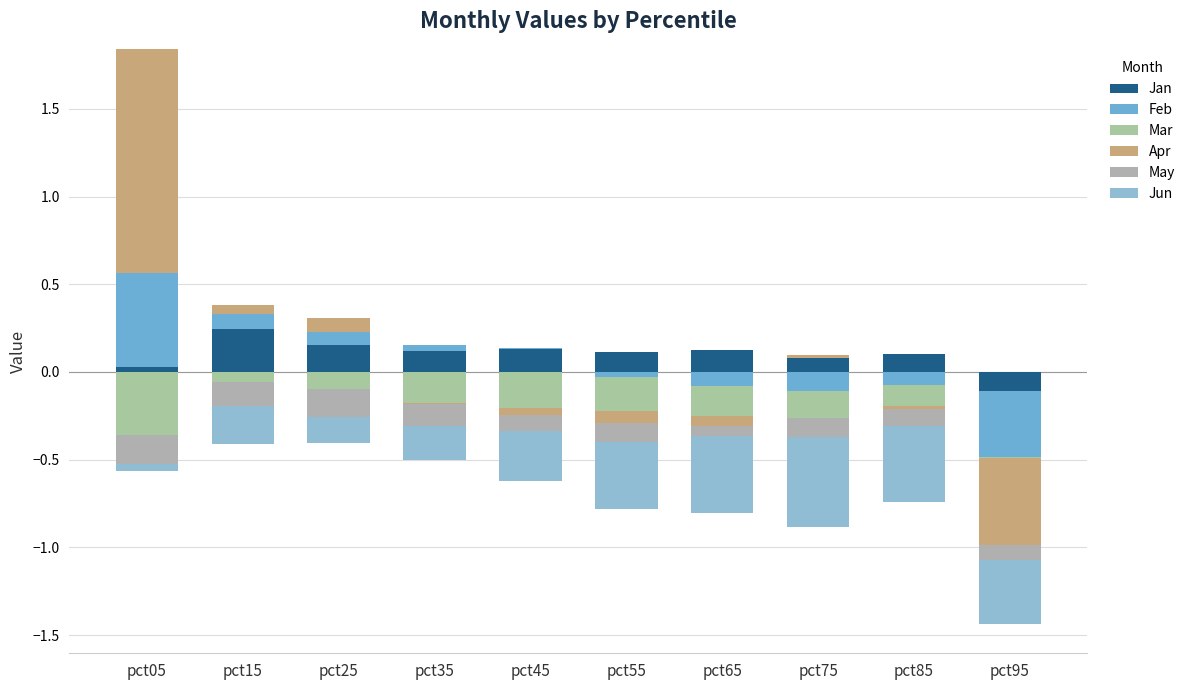

Which has a higher value, pct65 or pct55?

pct65